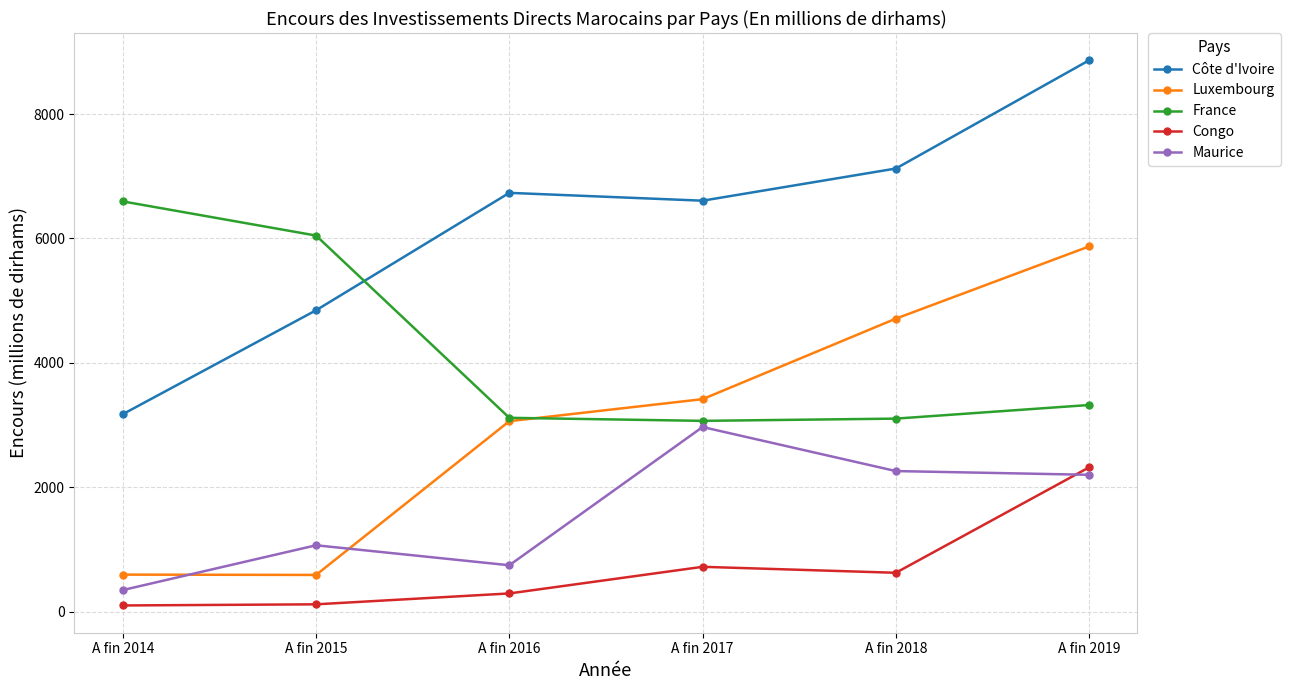

How many lines are shown in the chart?

5